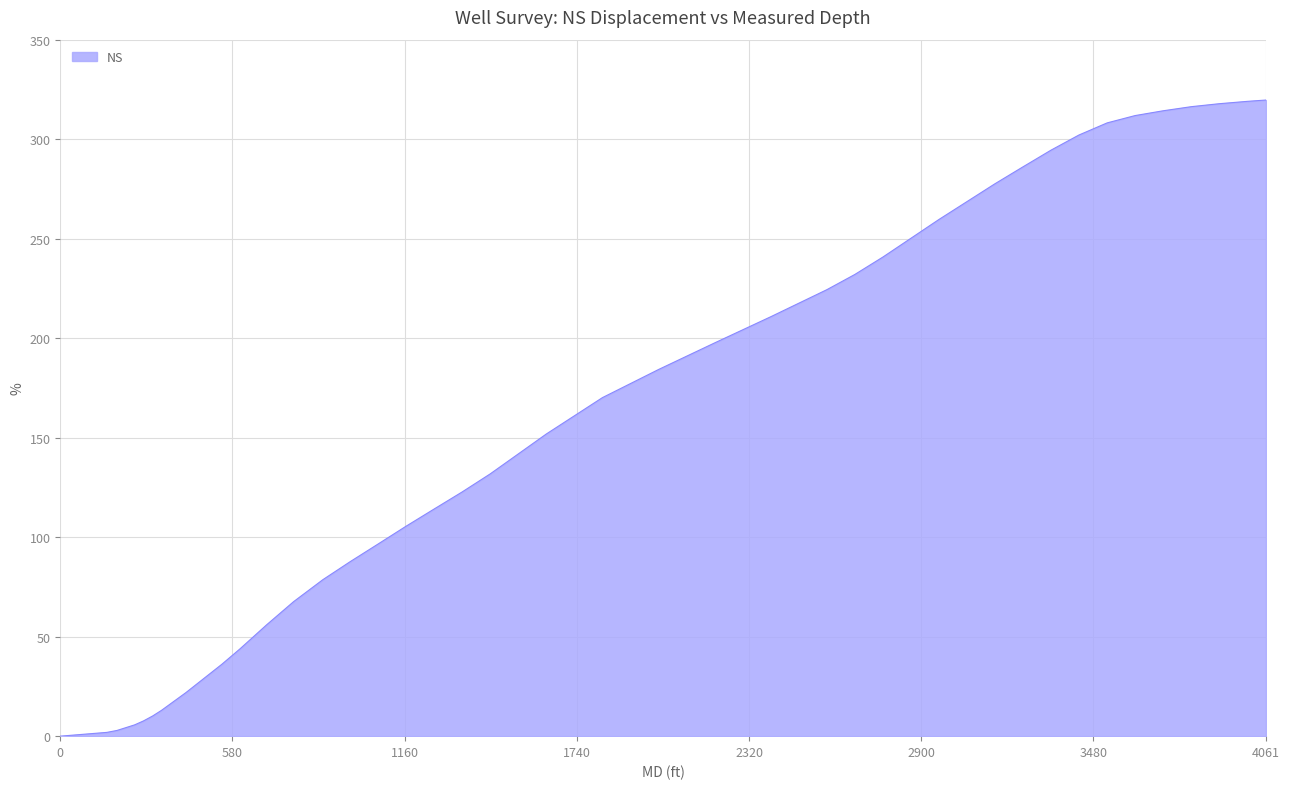

What is the greatest value displayed?

319.7